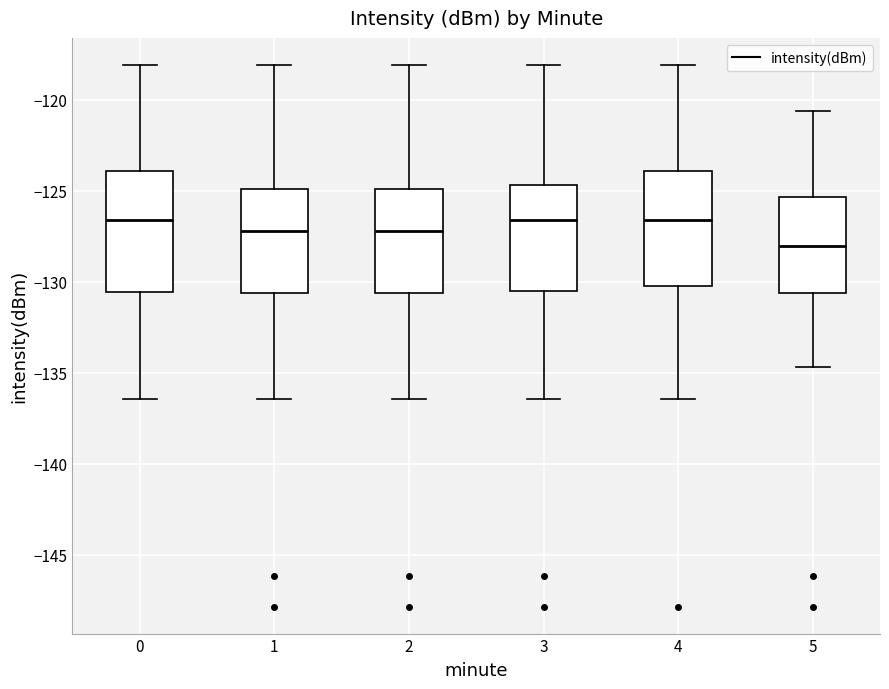

Where does the upper whisker of the box at x = 4 end on the y-axis? The values are not printed on the chart, so give them approximately, as read against the axis.

-118.0